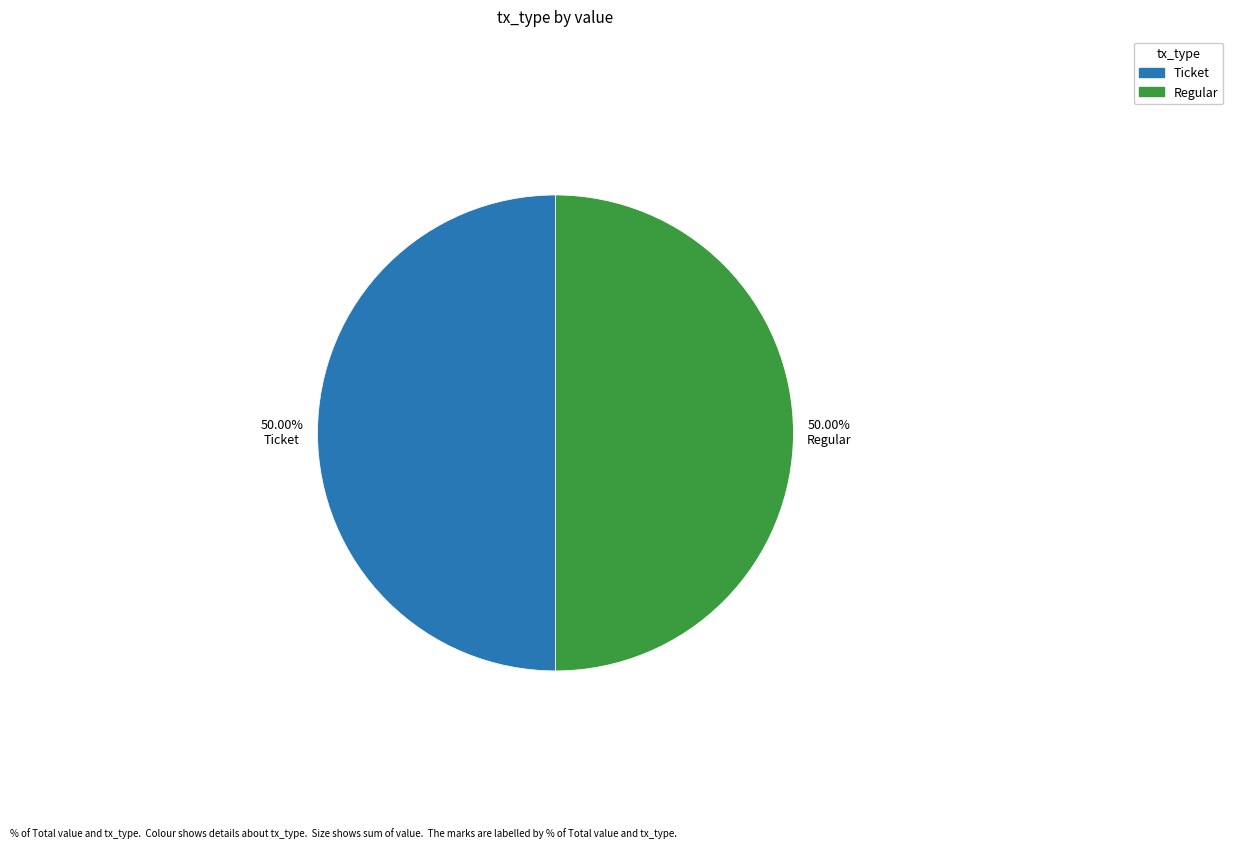

The Regular slice represents 99% of the pie. True or false?

False